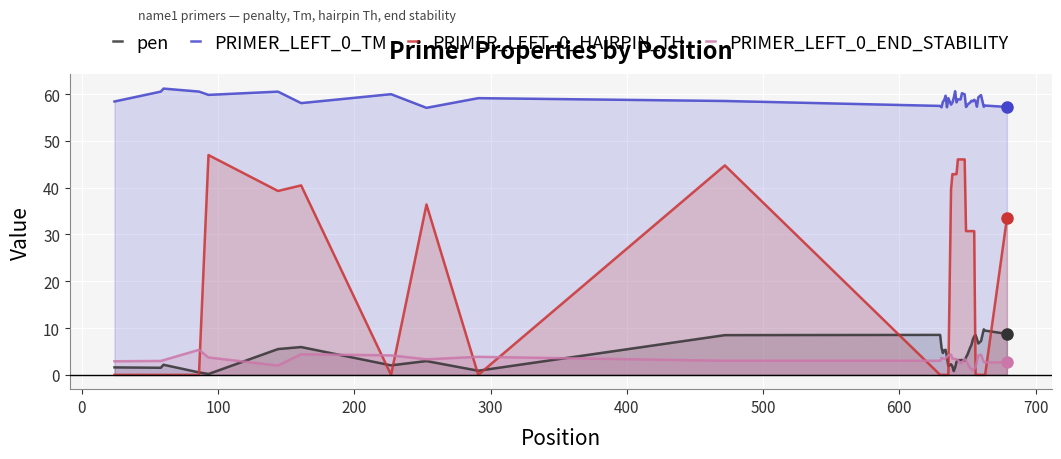

What is the maximum value shown in the chart?

61.2